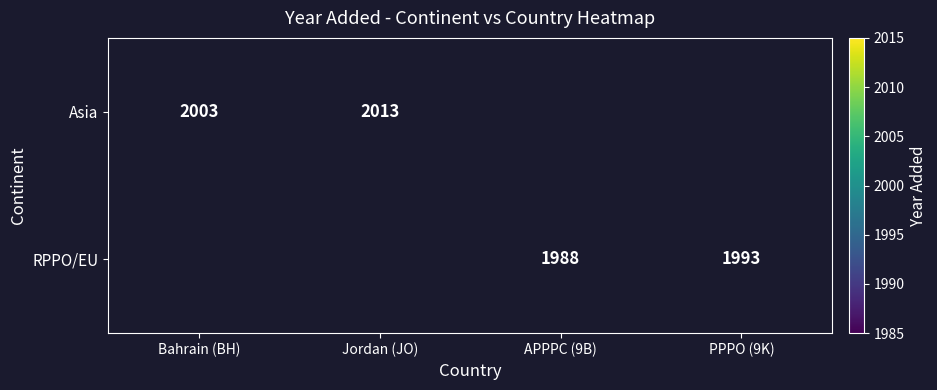

What is the difference between the RPPO/EU values at PPPO (9K) and APPPC (9B)?

5